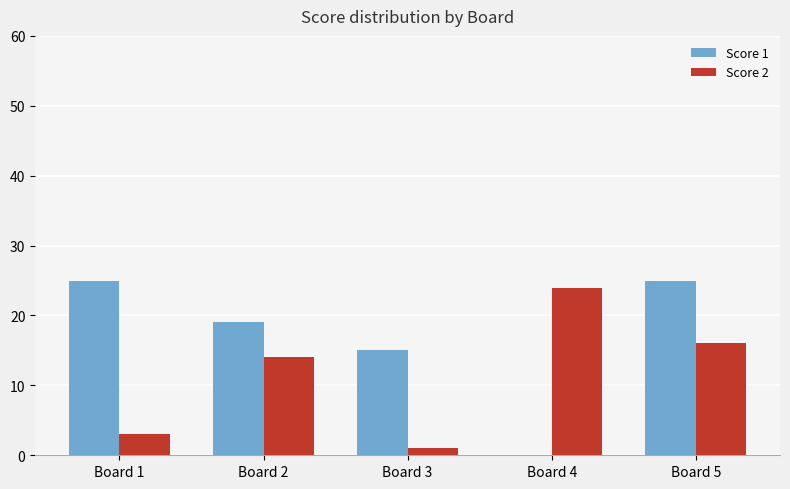

What is the average value of the Score 1 series?

17